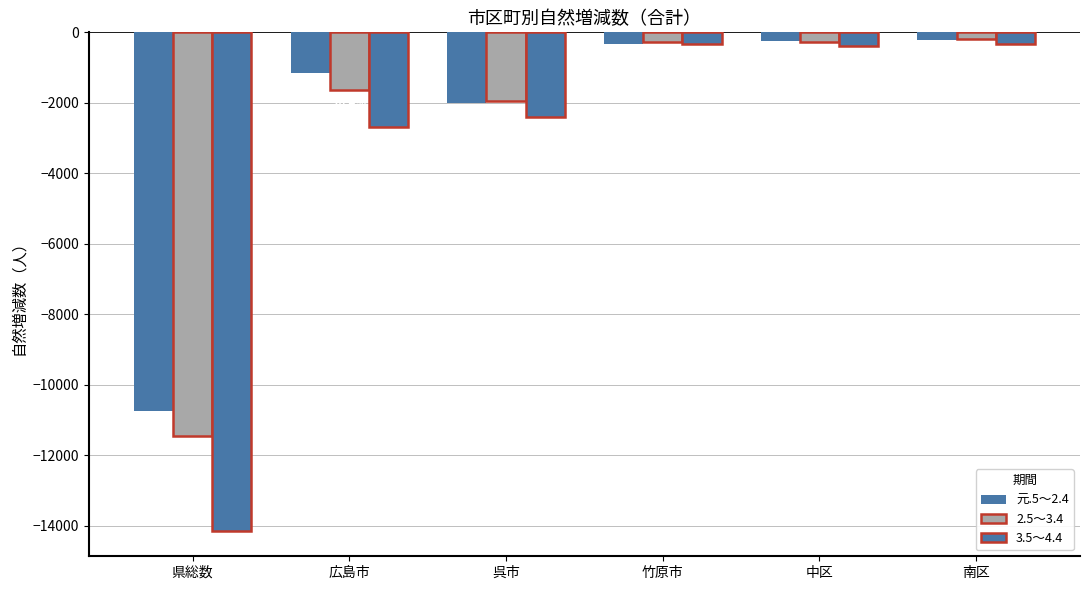

At which category is the sum across all series the highest?

南区